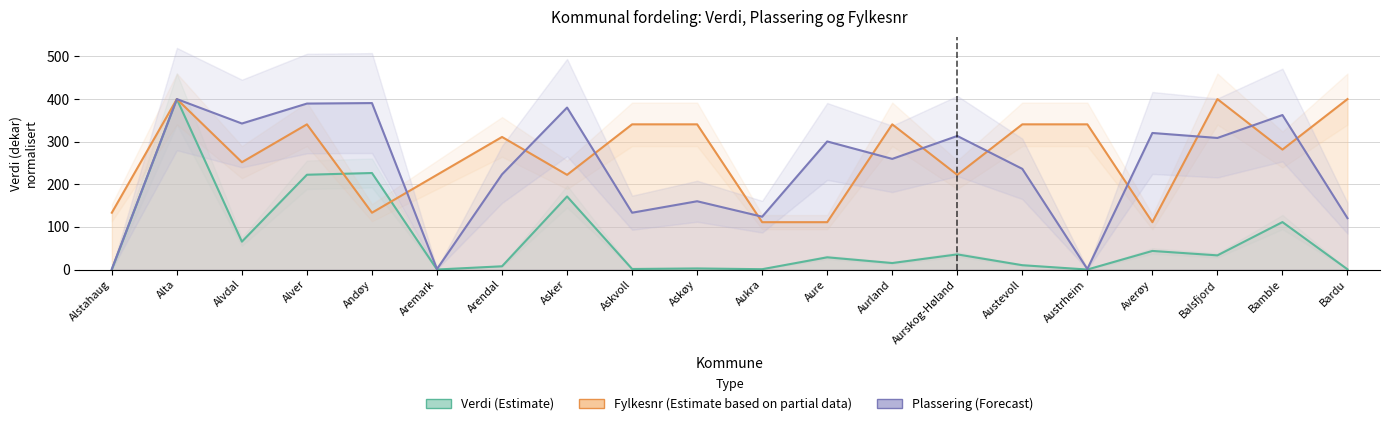

How many values in Verdi (Estimate) are above zero?

17